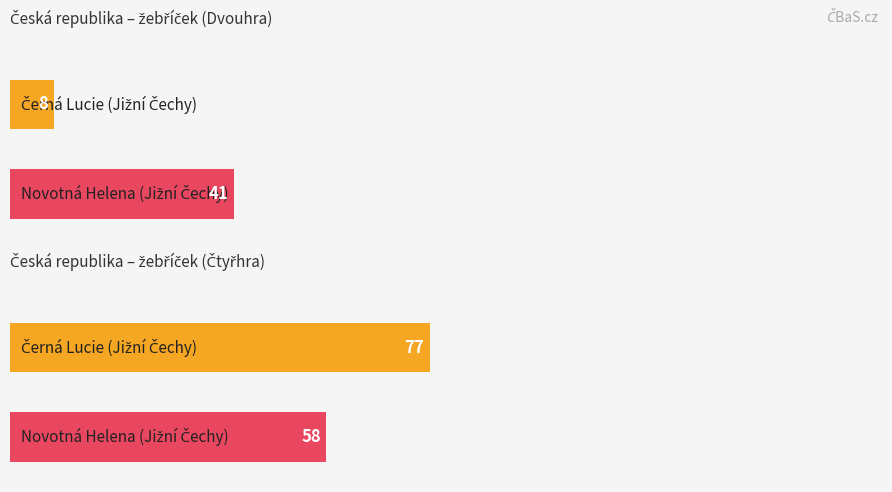

Rank the series by their maximum value, from lowest to highest.

Dvouhra, Čtyřhra